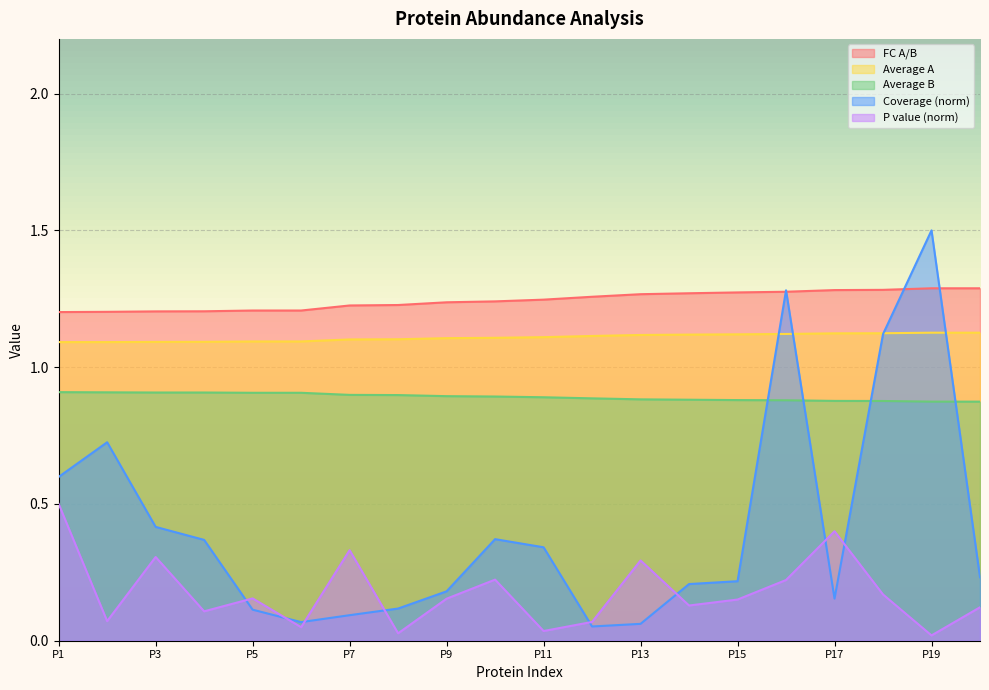

List the series in order of their peak value, highest first.

Coverage (norm), FC A/B, Average A, Average B, P value (norm)